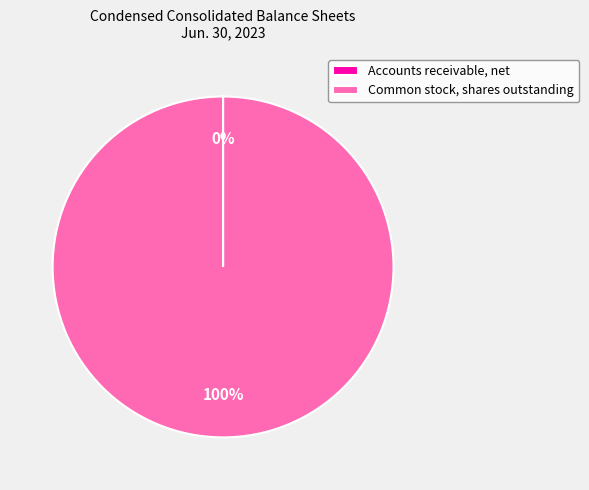

Which category has the biggest portion of the pie?

Common stock, shares outstanding